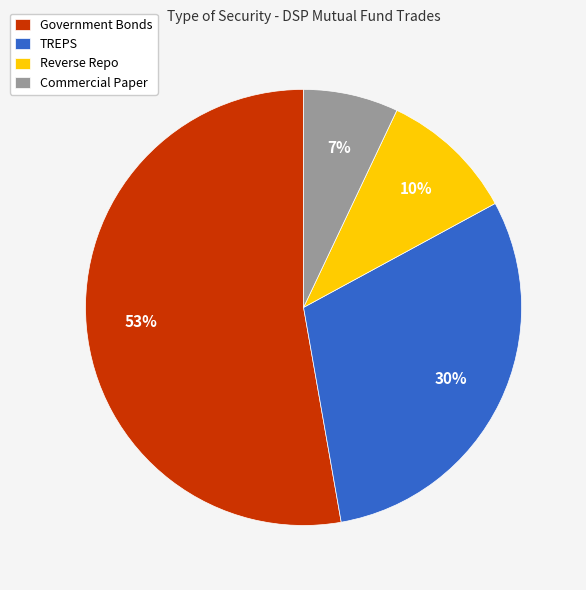

Does TREPS account for over 50% of the chart?

No